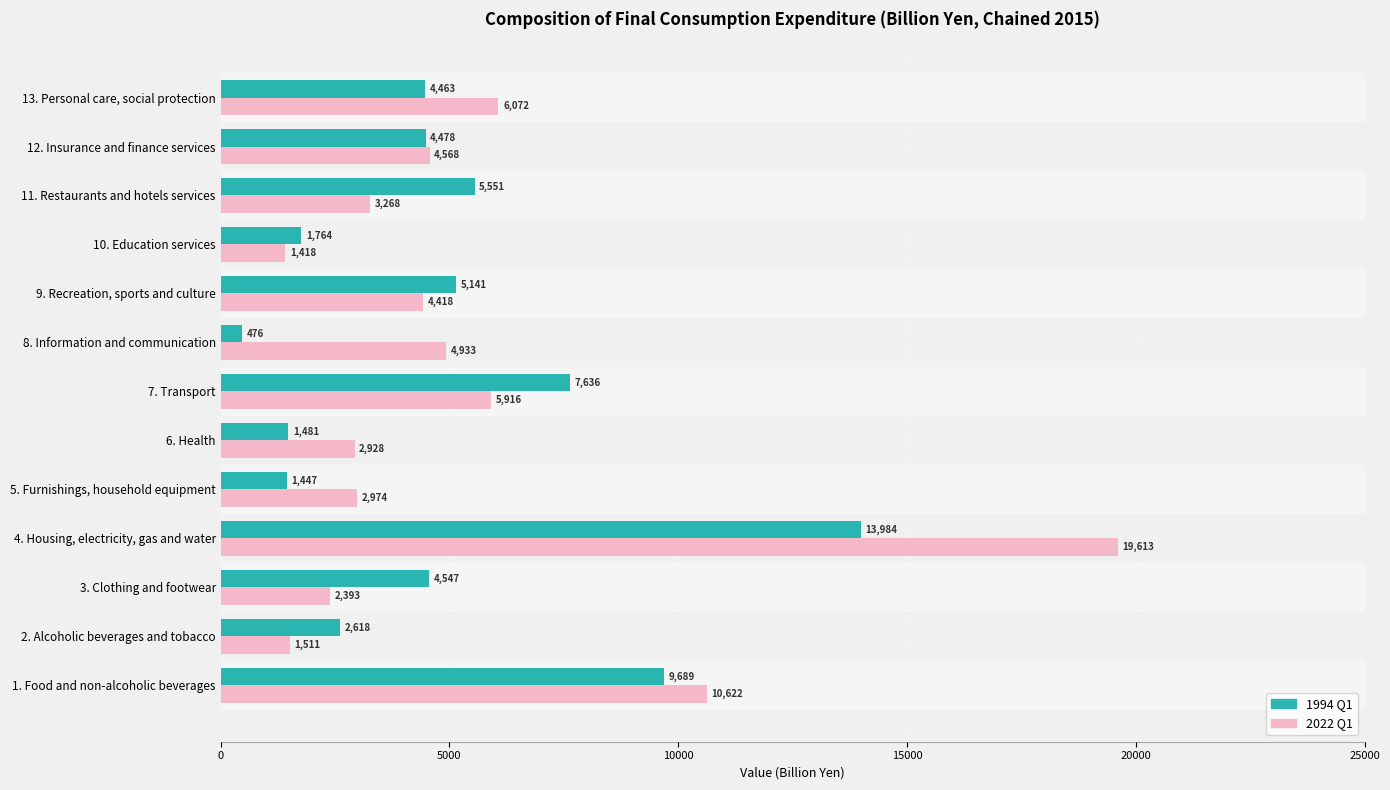

Rank the series by their average value, from lowest to highest.

1994 Q1, 2022 Q1